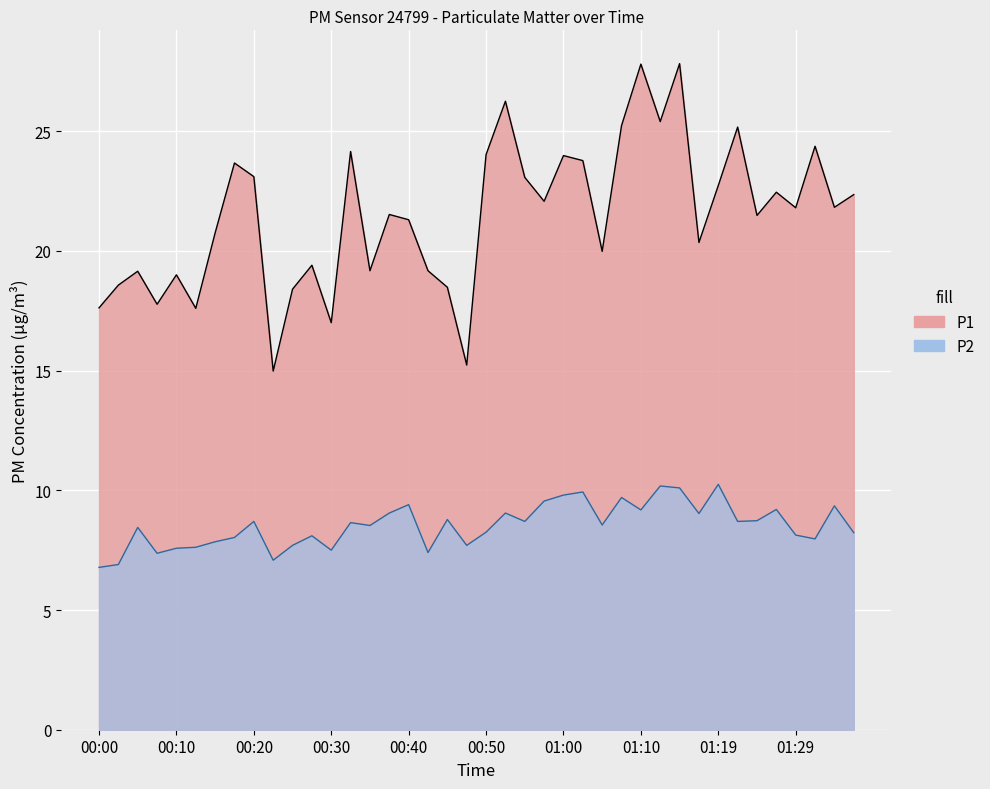

Reading left to right, list all the values displayed in this chart.

P1: 00:00=17.6	00:03=18.6	00:05=19.1	00:08=17.8	00:10=19.0	00:13=17.6	00:15=20.8	00:18=23.7	00:20=23.1	00:23=15.0	00:25=18.4	00:28=19.4	00:30=17.0	00:33=24.1	00:35=19.2	00:38=21.5	00:40=21.3	00:42=19.2	00:45=18.5	00:47=15.2	00:50=24.0	00:52=26.2	00:55=23.1	00:57=22.1	01:00=24.0	01:02=23.8	01:05=20.0	01:07=25.2	01:10=27.8	01:12=25.4	01:15=27.8	01:17=20.4	01:19=22.7	01:22=25.2	01:24=21.5	01:27=22.4	01:29=21.8	01:32=24.4	01:34=21.8	01:37=22.4
P2: 00:00=6.8	00:03=6.9	00:05=8.4	00:08=7.4	00:10=7.6	00:13=7.6	00:15=7.8	00:18=8.0	00:20=8.7	00:23=7.1	00:25=7.7	00:28=8.1	00:30=7.5	00:33=8.7	00:35=8.5	00:38=9.1	00:40=9.4	00:42=7.4	00:45=8.8	00:47=7.7	00:50=8.2	00:52=9.1	00:55=8.7	00:57=9.6	01:00=9.8	01:02=9.9	01:05=8.6	01:07=9.7	01:10=9.2	01:12=10.2	01:15=10.1	01:17=9.0	01:19=10.2	01:22=8.7	01:24=8.7	01:27=9.2	01:29=8.1	01:32=8.0	01:34=9.3	01:37=8.2